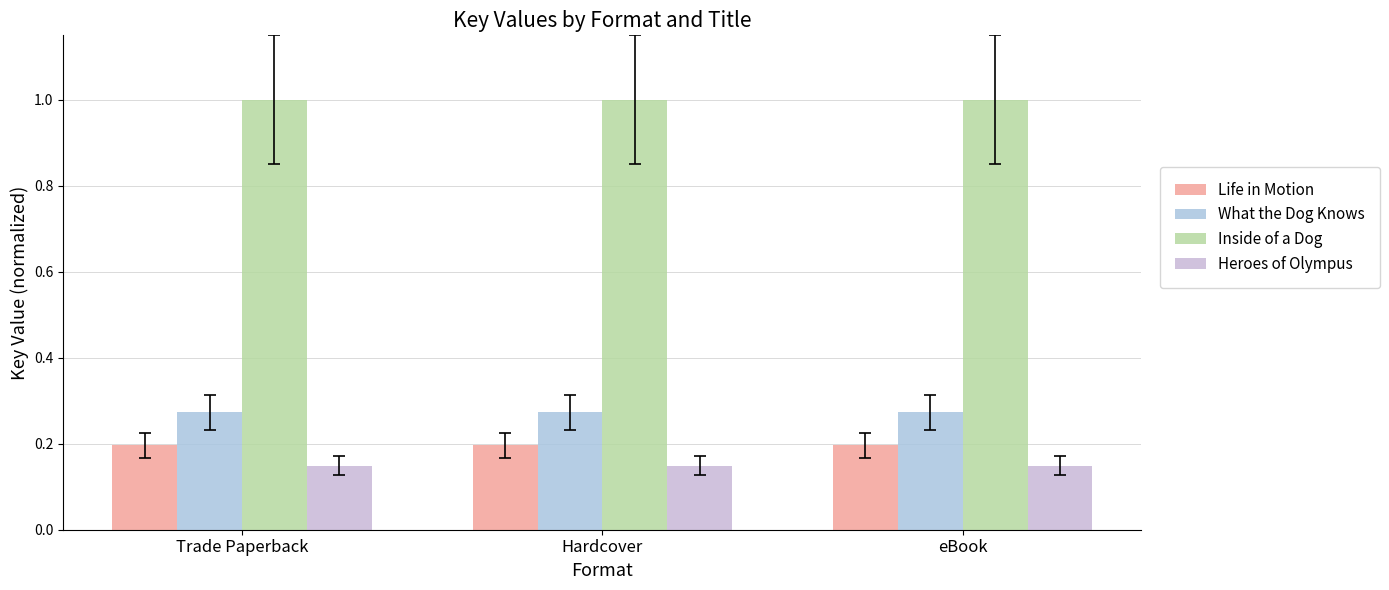

At which label does Inside of a Dog reach its peak?

Trade Paperback